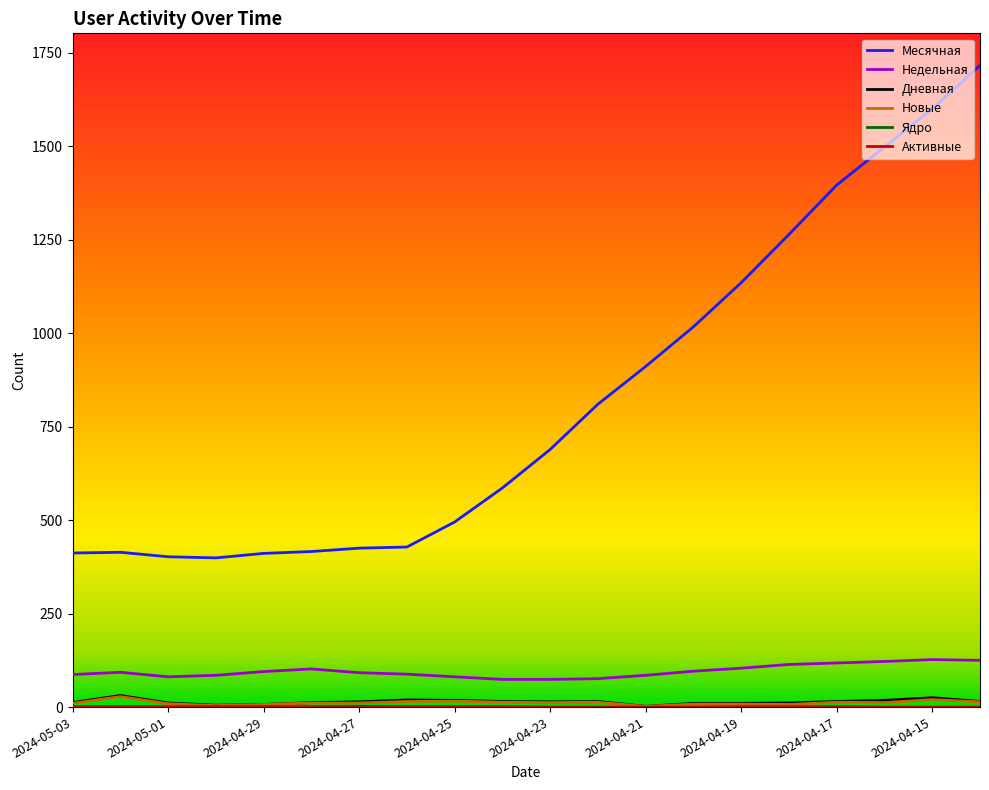

How many lines are shown in the chart?

6